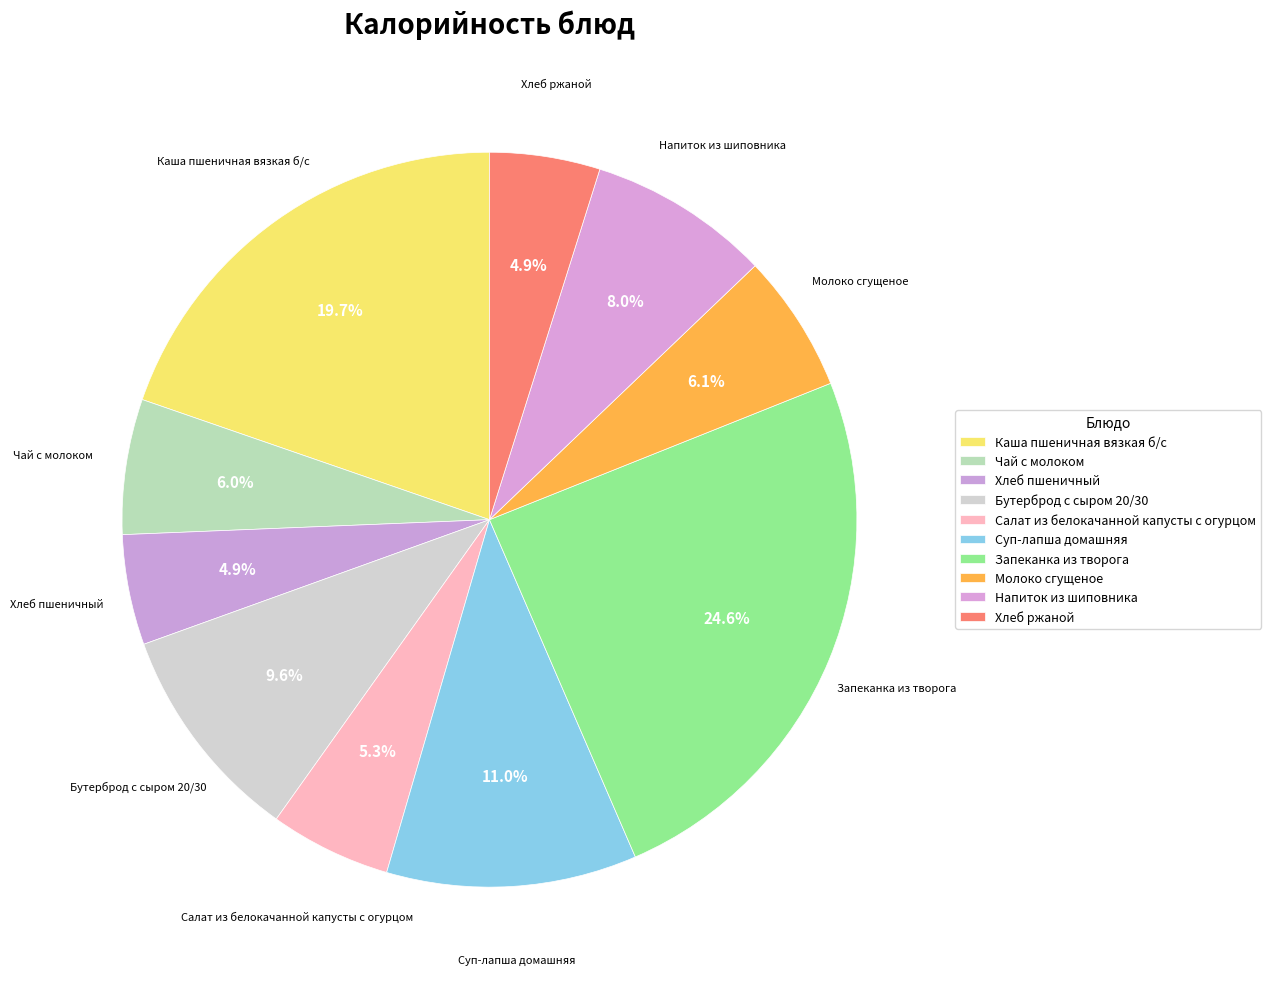

To the nearest percent, what percentage of the pie is Напиток из шиповника?

8%